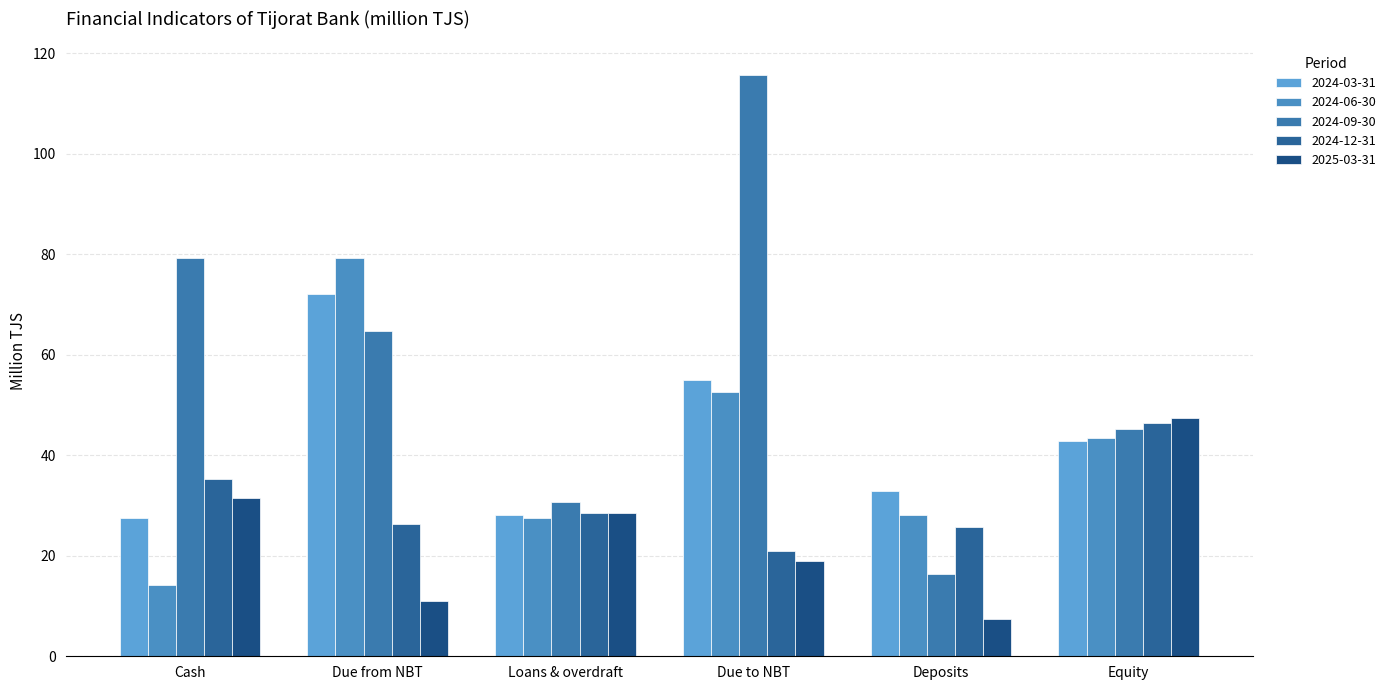

What position from the right is Loans & overdraft?

4